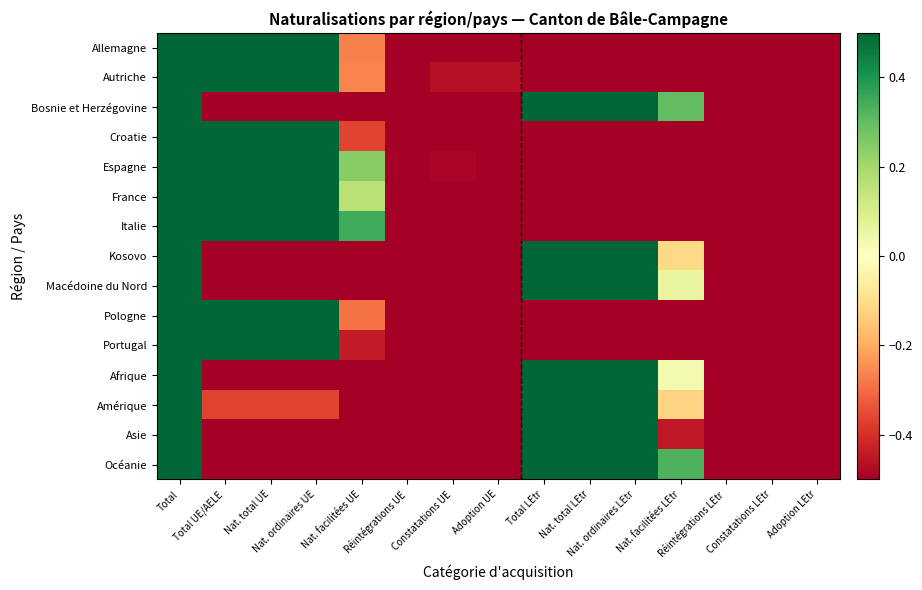

How many series are shown in this chart?

15